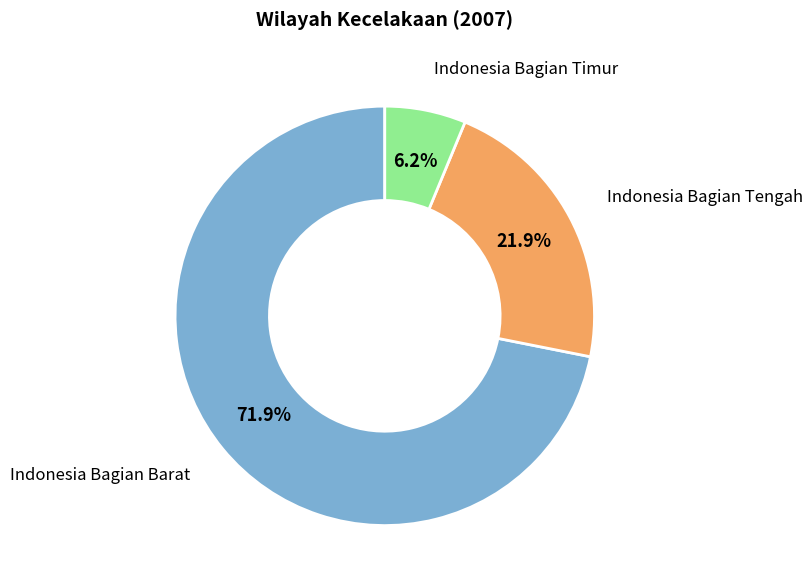

Does any single category account for the majority?

Yes